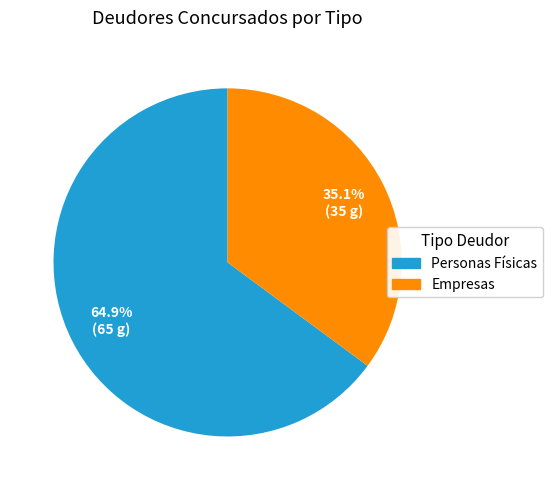

What is the ratio of the value at Empresas to the value at Personas Físicas?

0.5